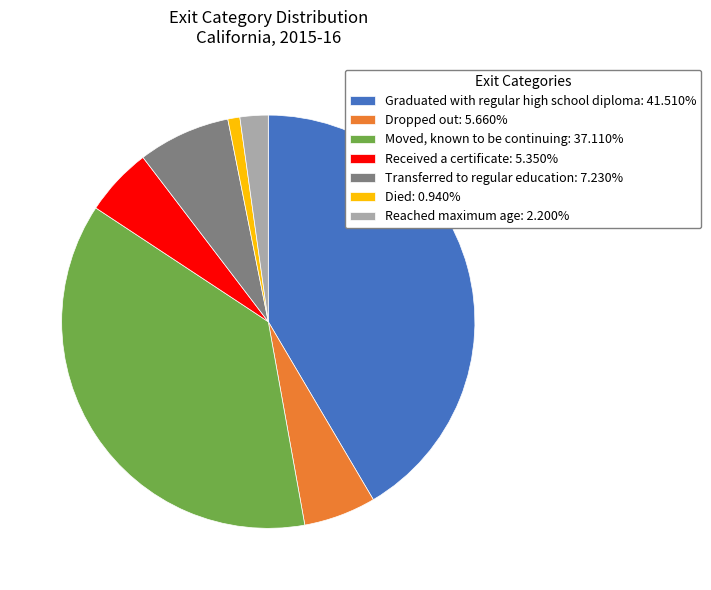

Is there a majority slice in this chart?

No